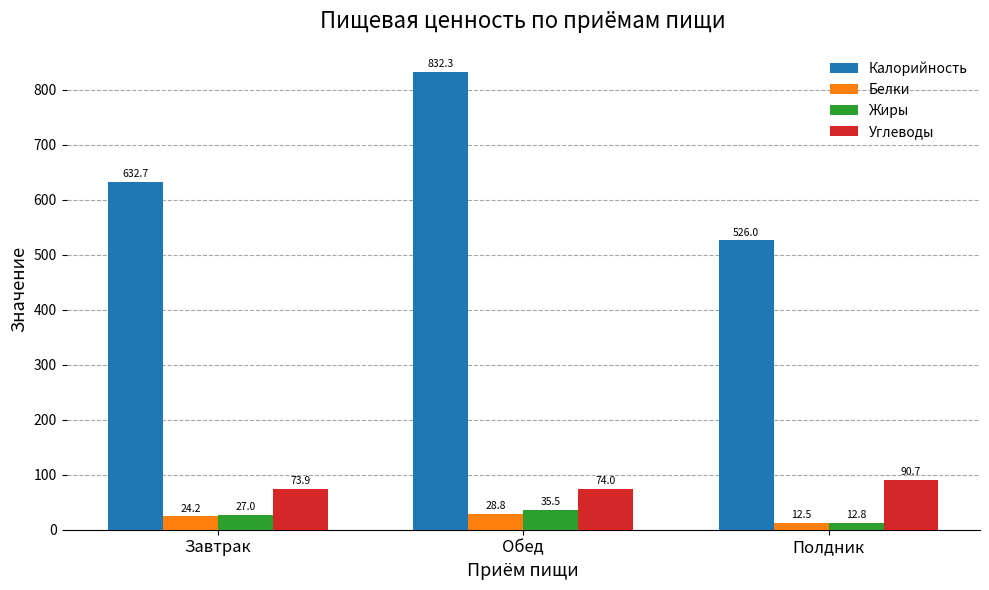

What is the lowest value of the Калорийность series?

526.0